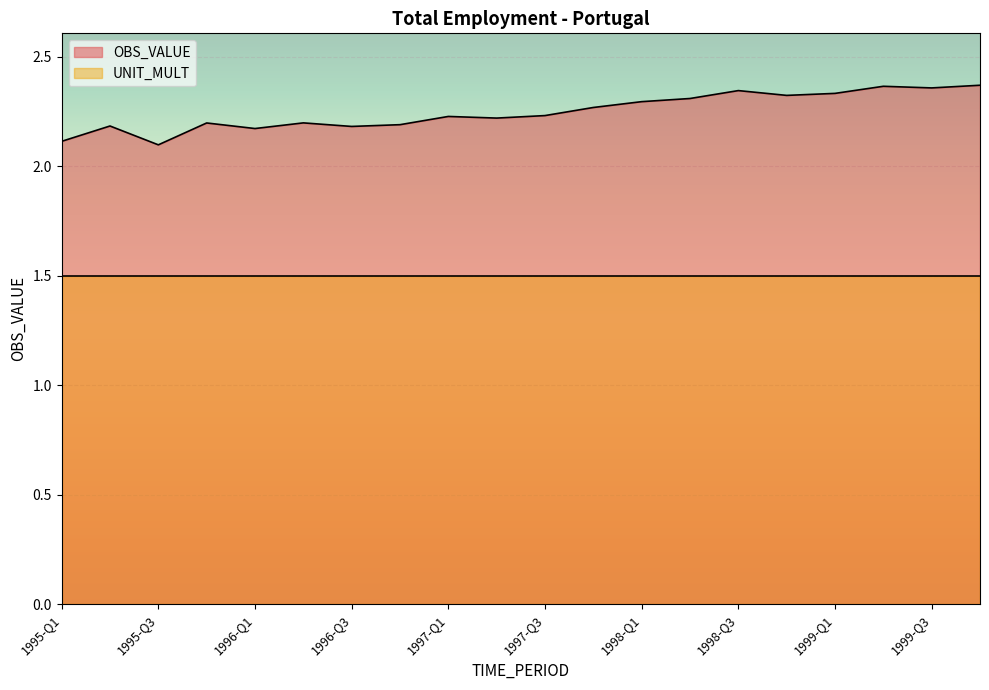

Rank the categories by value from highest to lowest.

1999-Q4, 1999-Q2, 1999-Q3, 1998-Q3, 1999-Q1, 1998-Q4, 1998-Q2, 1998-Q1, 1997-Q4, 1997-Q3, 1997-Q1, 1997-Q2, 1996-Q2, 1995-Q4, 1996-Q4, 1995-Q2, 1996-Q3, 1996-Q1, 1995-Q1, 1995-Q3